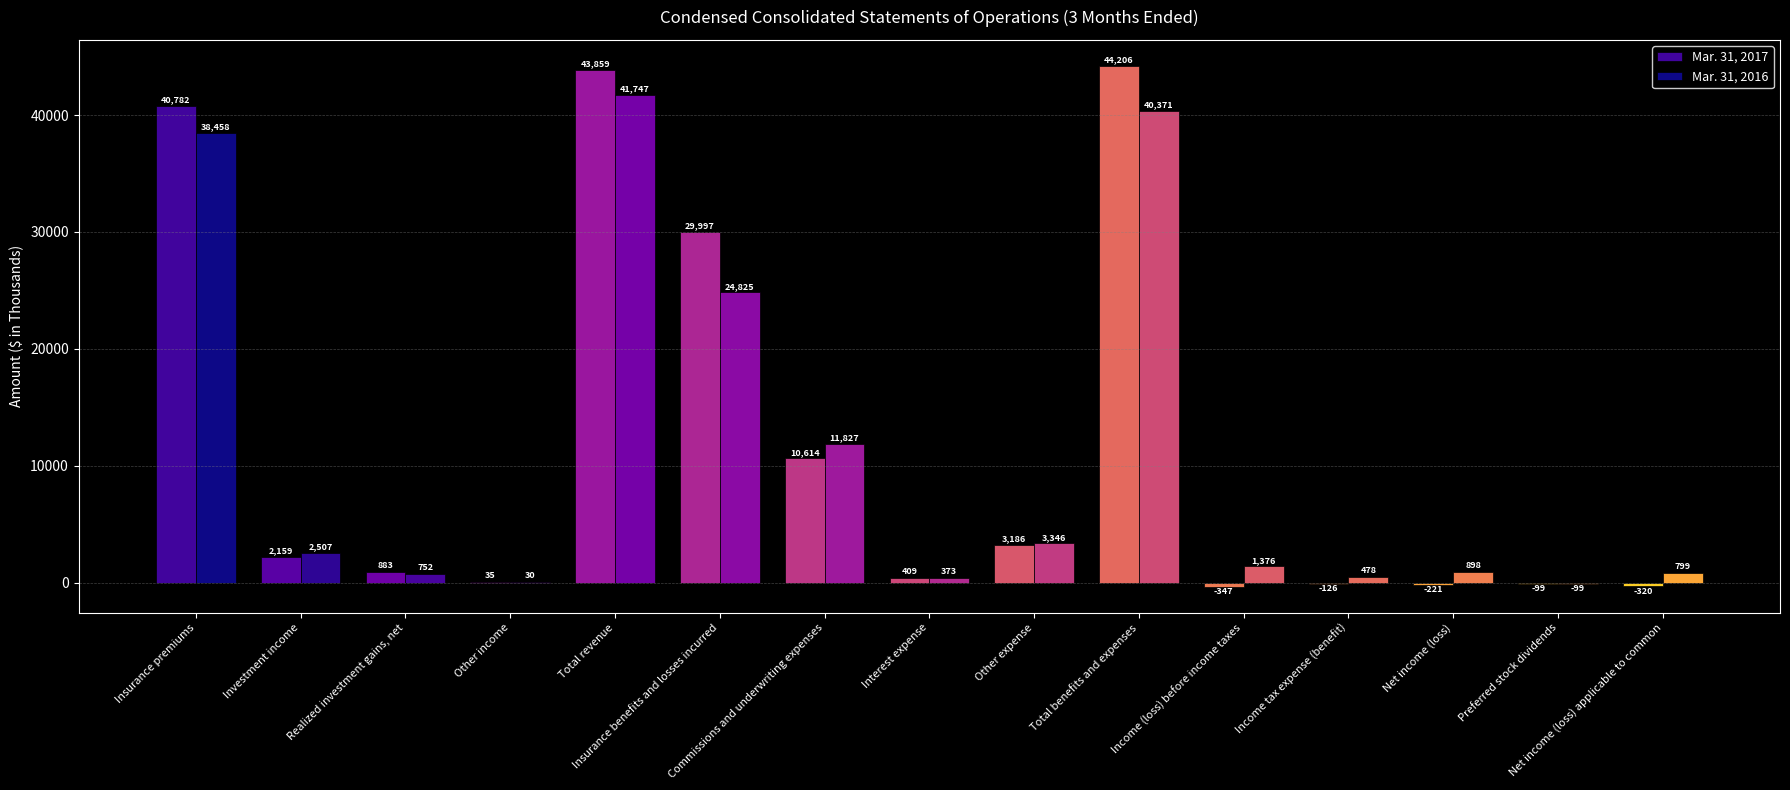

Are the bars grouped side by side (vs. stacked)?

Yes